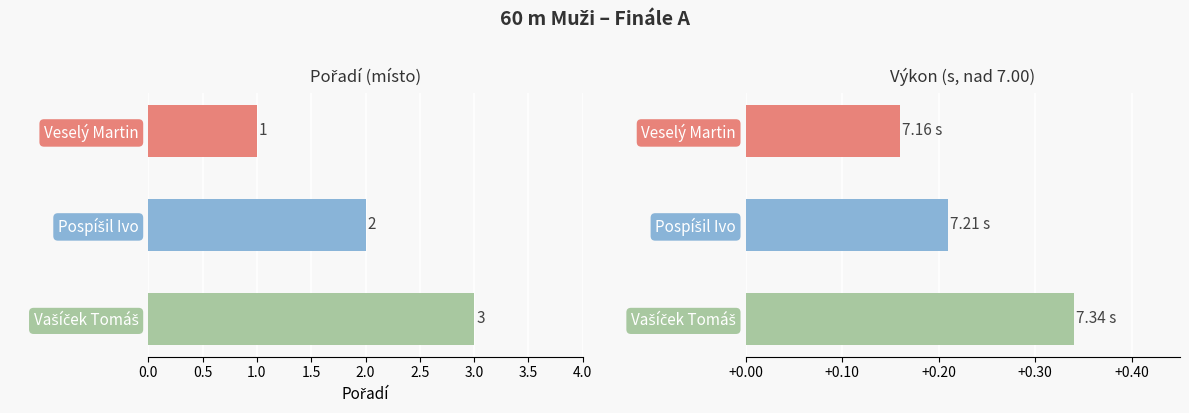

Is the value of Výkon at Vašíček Tomáš greater than the value of Pořadí at Vašíček Tomáš?

No